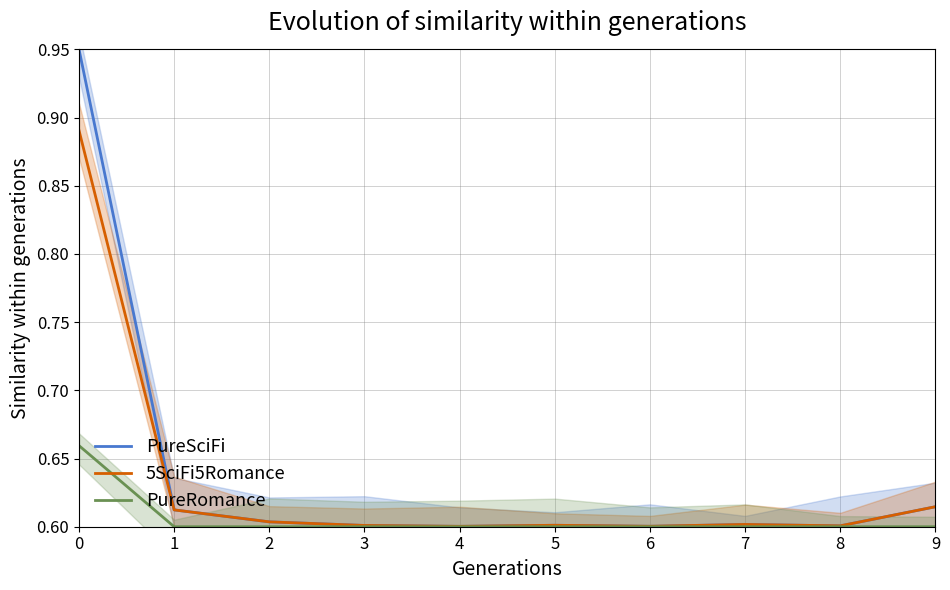

What is the sum of the PureRomance values at 6 and 9?

1.2